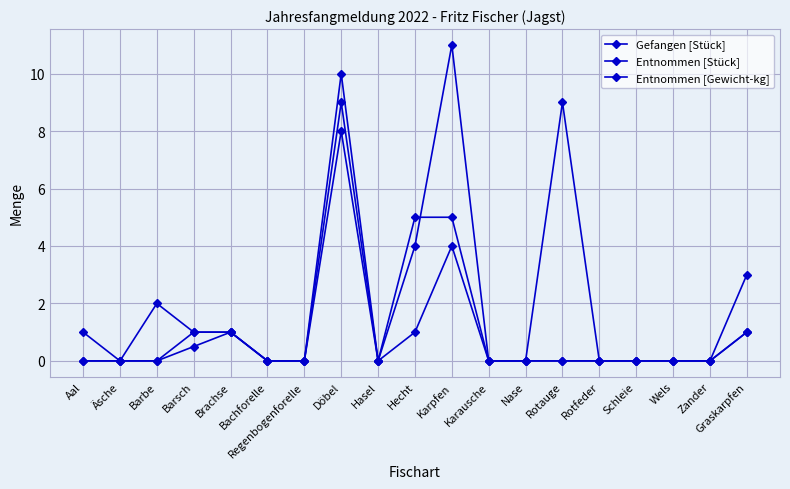

Which label corresponds to the largest value in the chart?

Karpfen